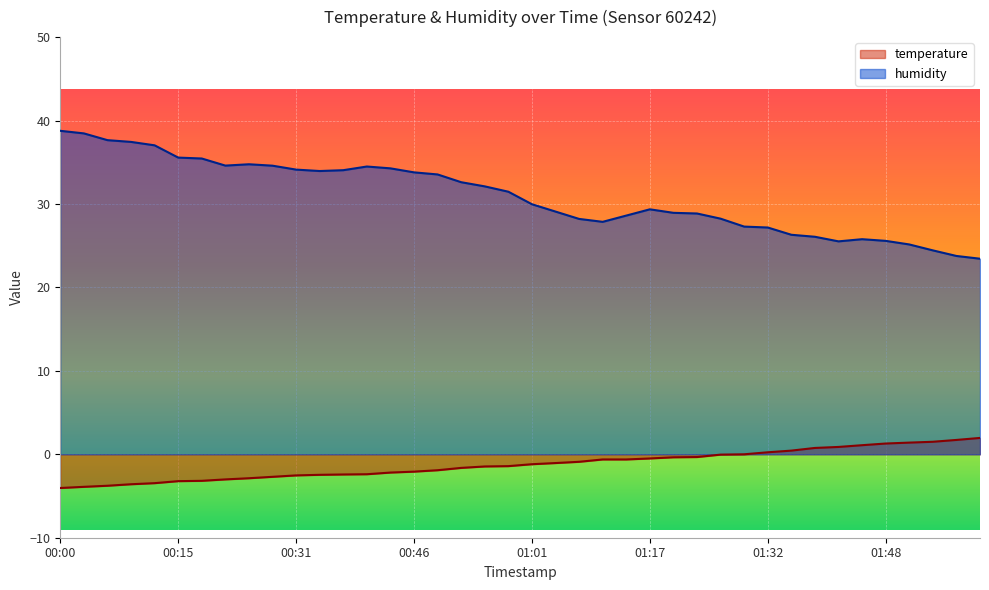

What is the lowest value of the humidity series?

23.4